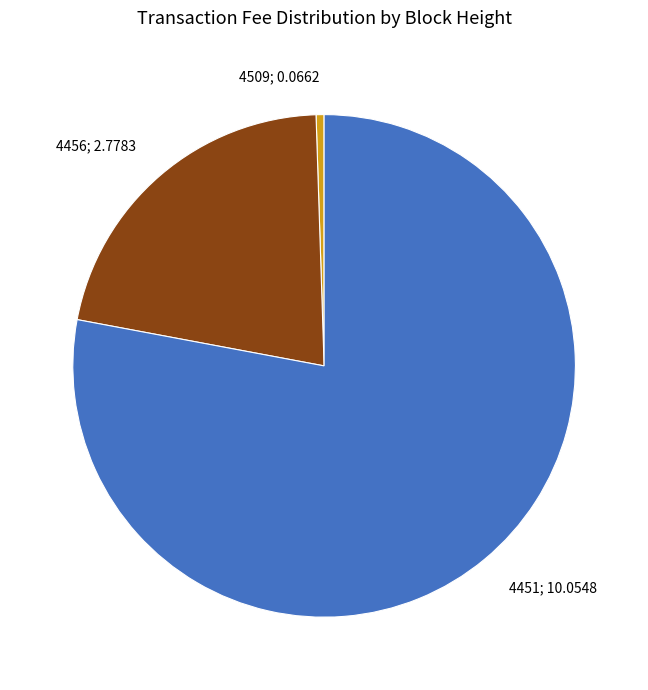

Do 4456; 2.7783 and 4451; 10.0548 together represent more than half of the pie?

Yes